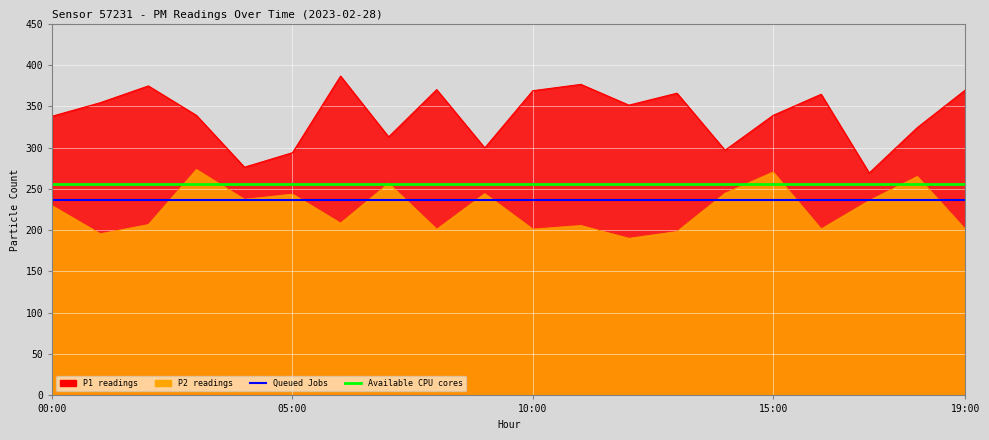

How many lines are shown in the chart?

2